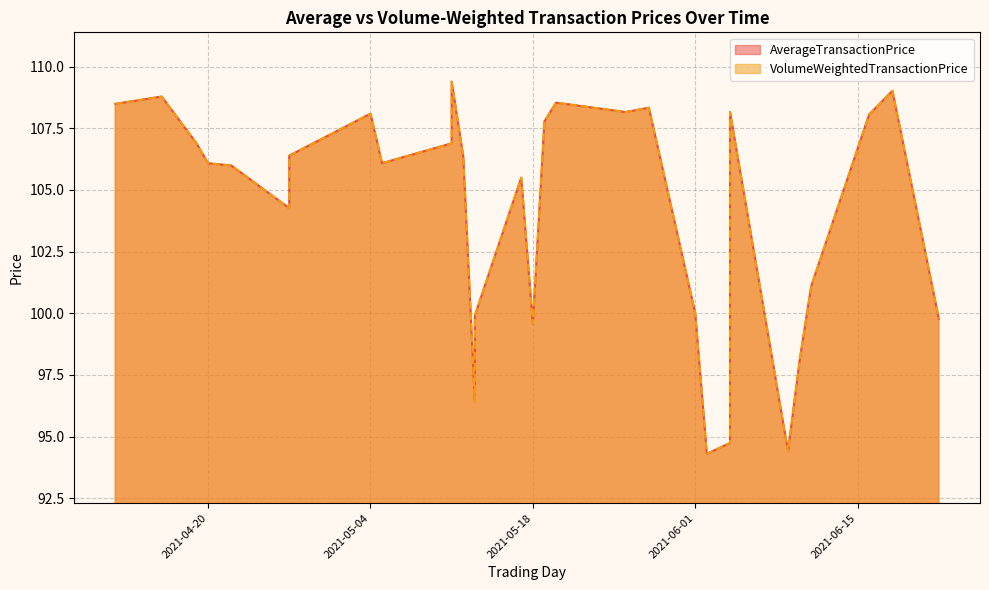

What is the difference between the maximum and minimum values in the AverageTransactionPrice series?

15.1